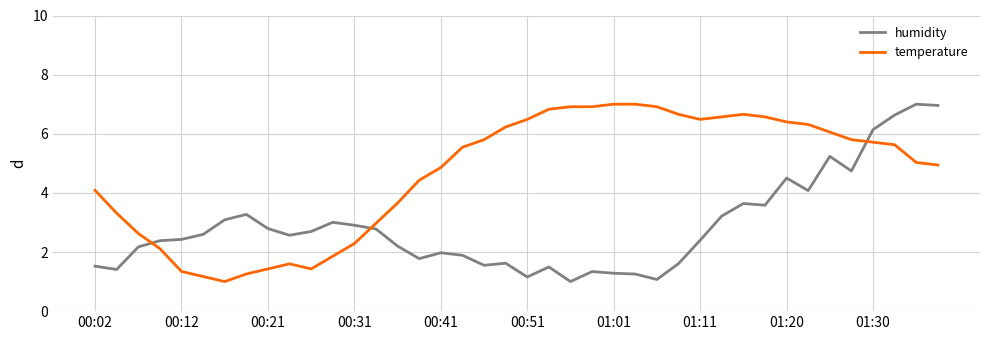

What is the difference between the maximum and minimum values in the temperature series?

6.0